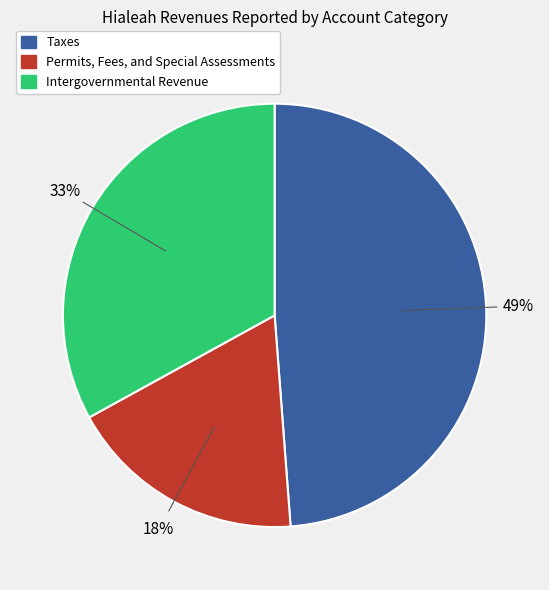

To the nearest percent, what portion does Taxes represent?

49%